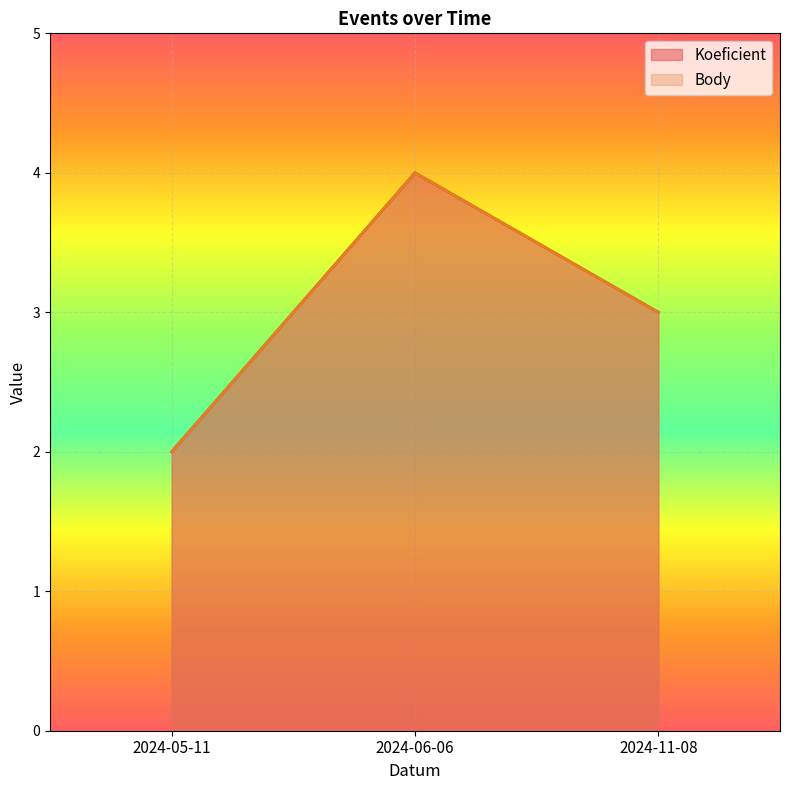

What is the label of the 3rd point from the right?

2024-05-11